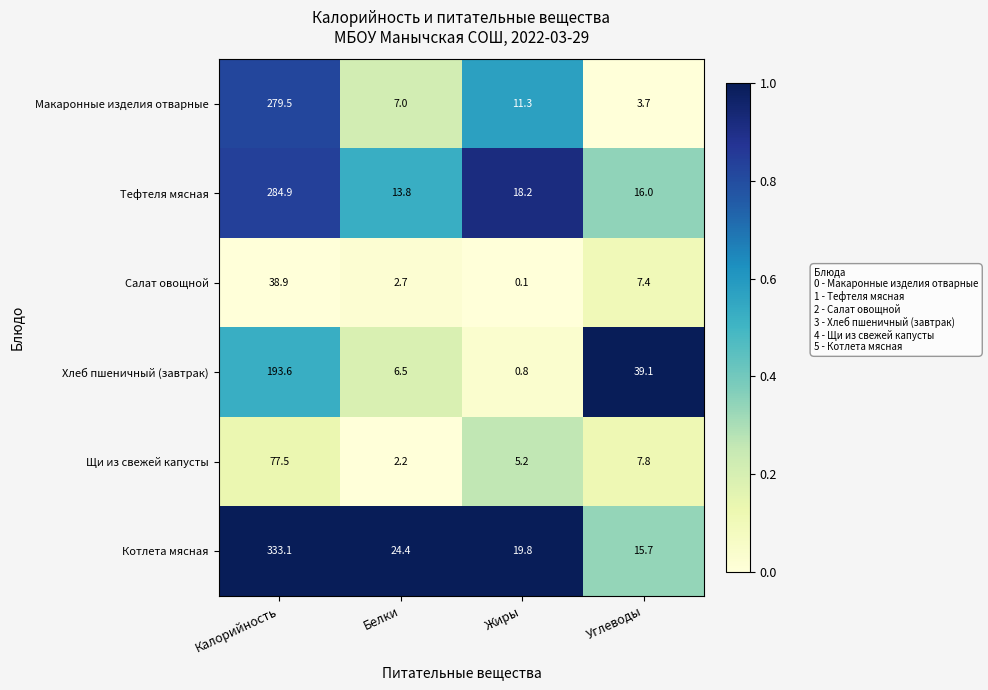

Which series changed the most between Калорийность and Жиры?

Котлета мясная